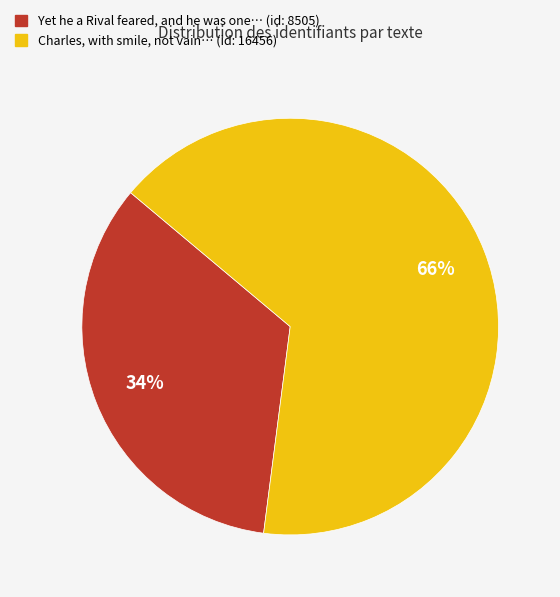

Rank the categories by value from lowest to highest.

Yet he a Rival feared, and he was one… (id: 8505), Charles, with smile, not vain… (id: 16456)